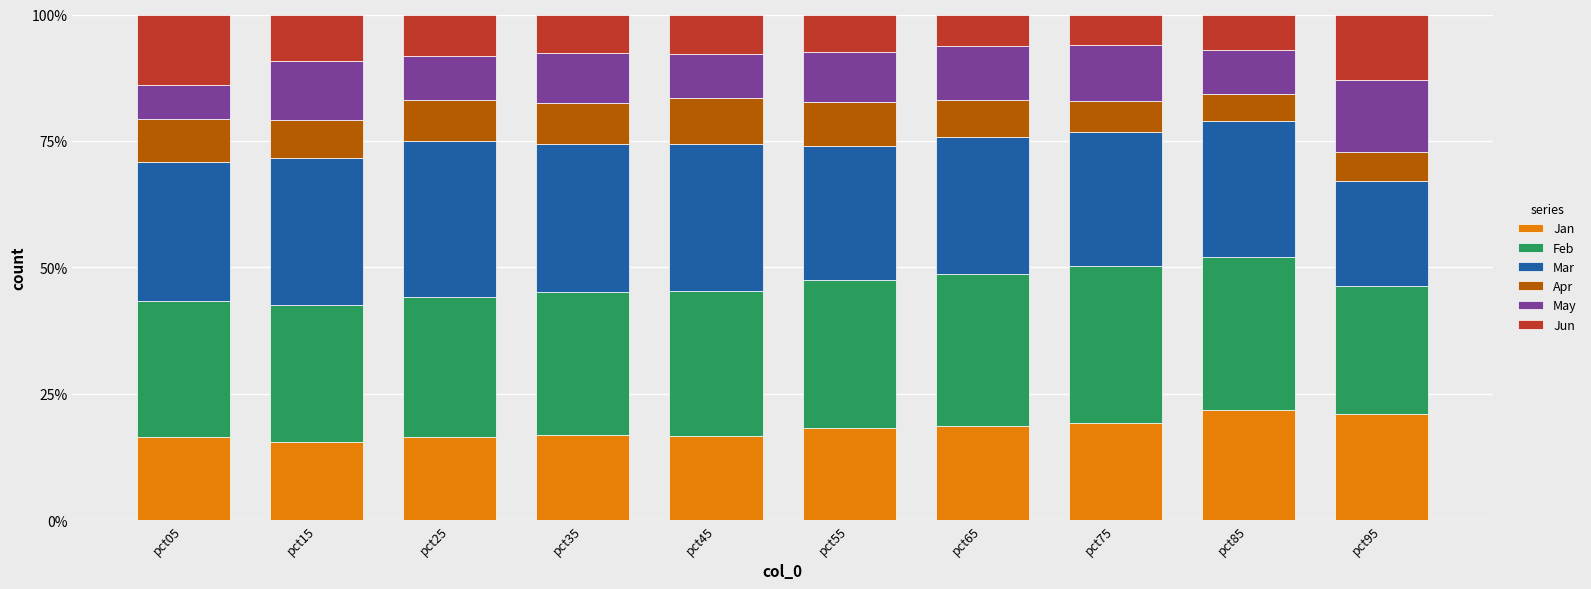

Are the bars grouped side by side (vs. stacked)?

No